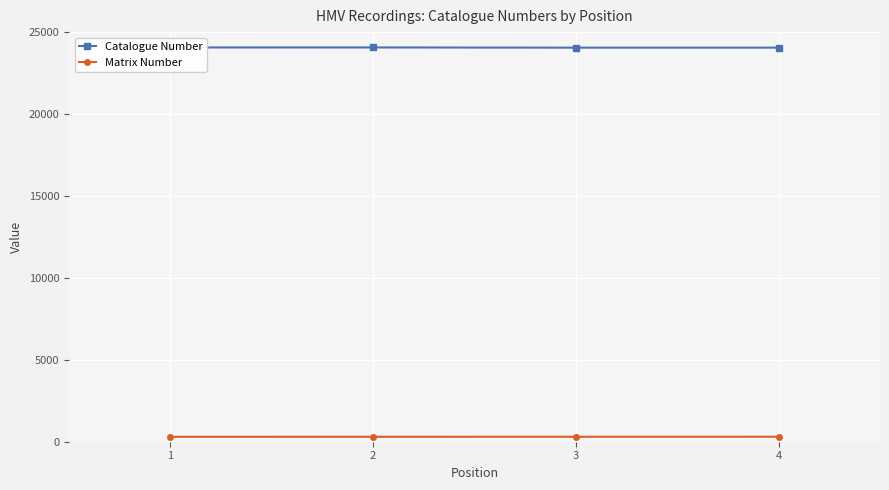

Which series has the largest total across all categories?

Catalogue Number